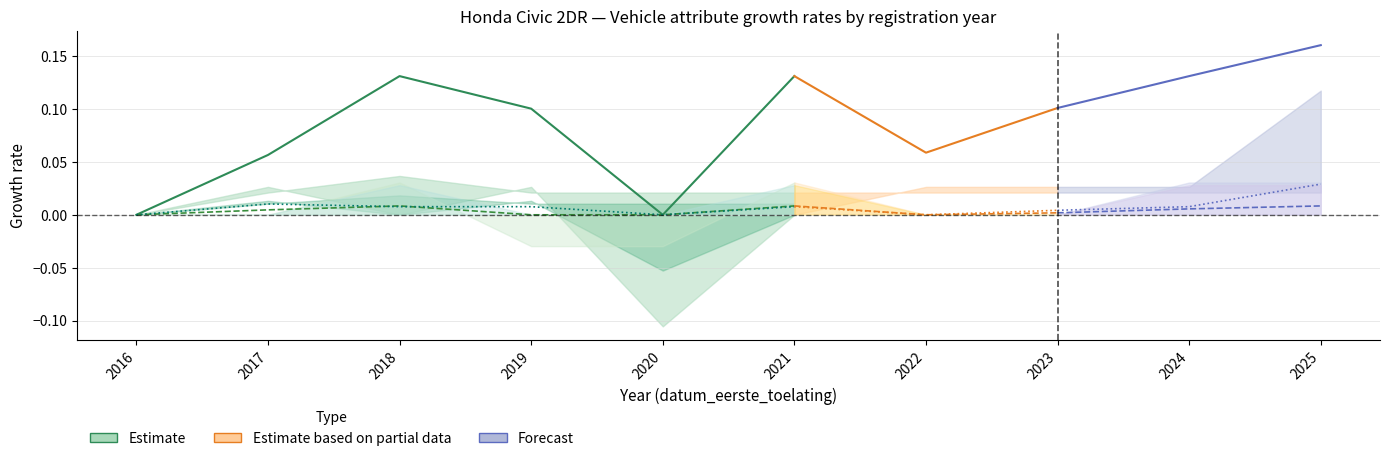

True or false: bruto_bpm has a value of -0.1 at 2020.

False